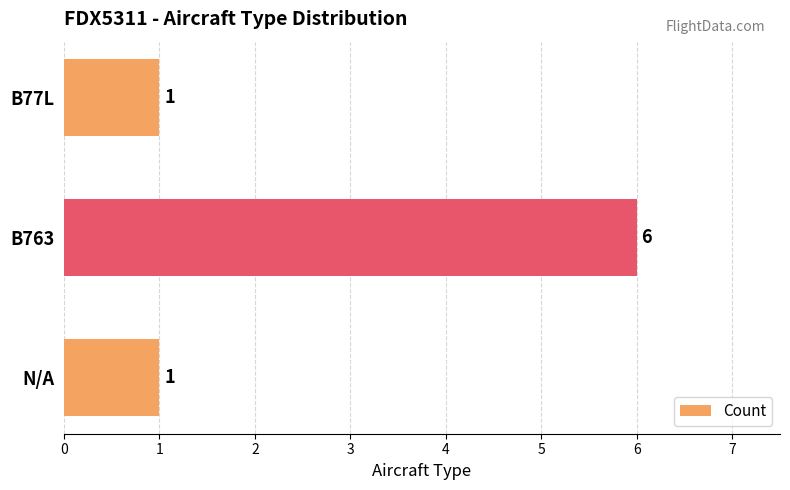

How many values are between 1 and 6?

3